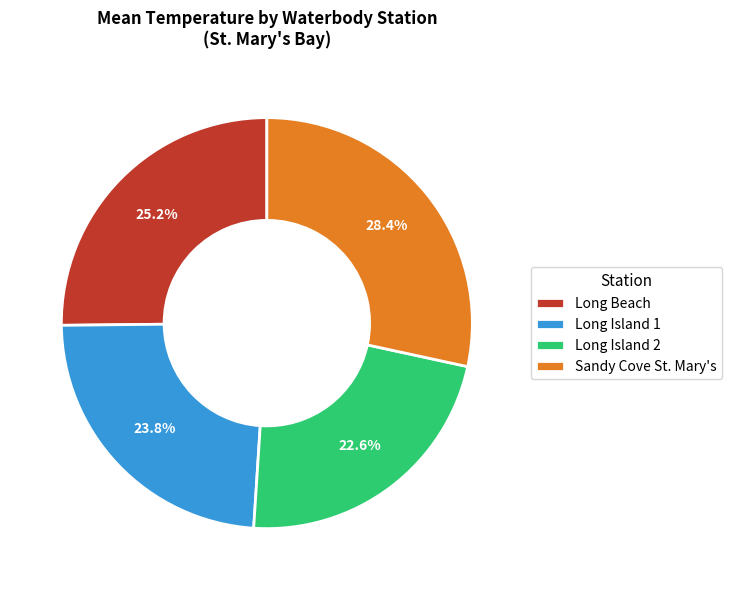

Approximately how many times larger is the value at Long Island 2 compared to Sandy Cove St. Mary's?

0.8